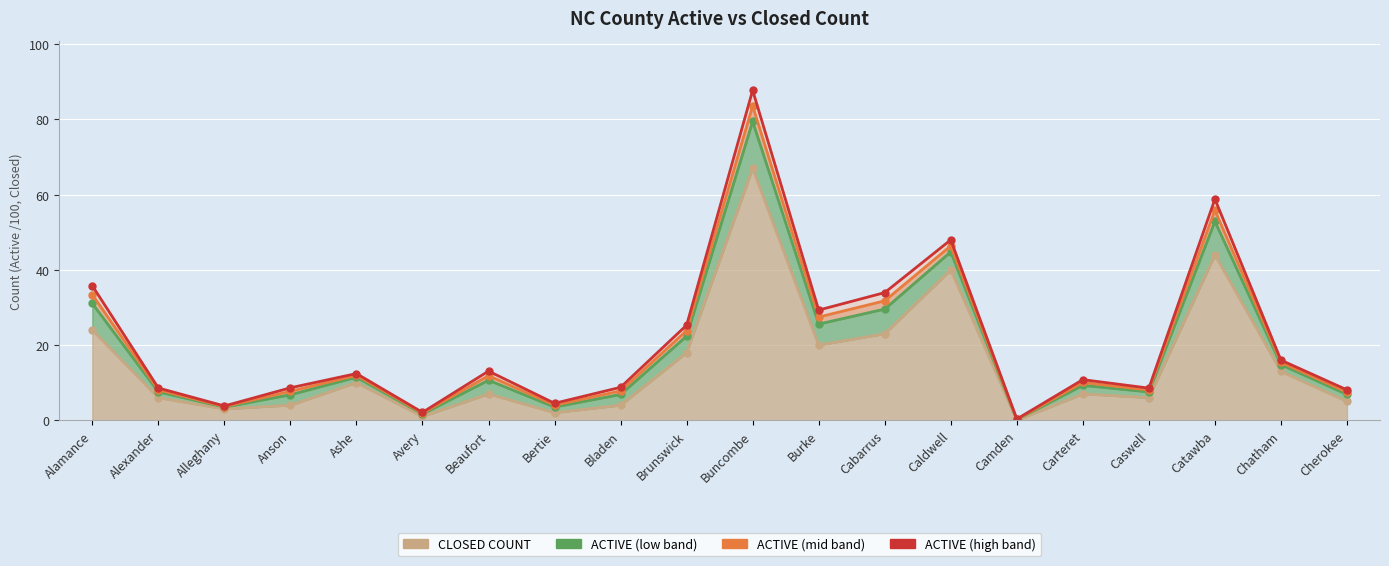

What value does the data have at Ashe?

10